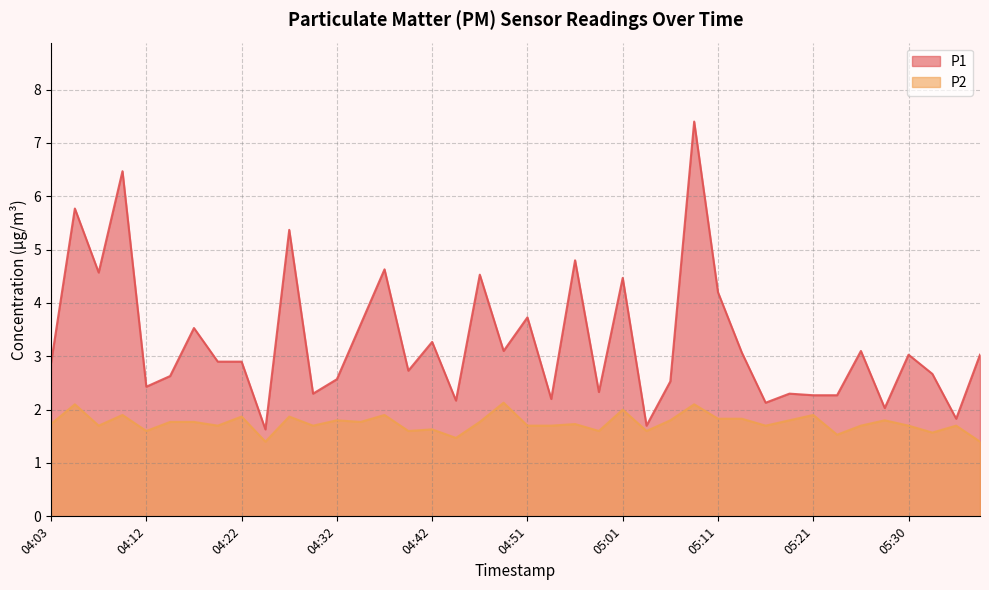

Does the chart display data point markers on the line(s)?

No